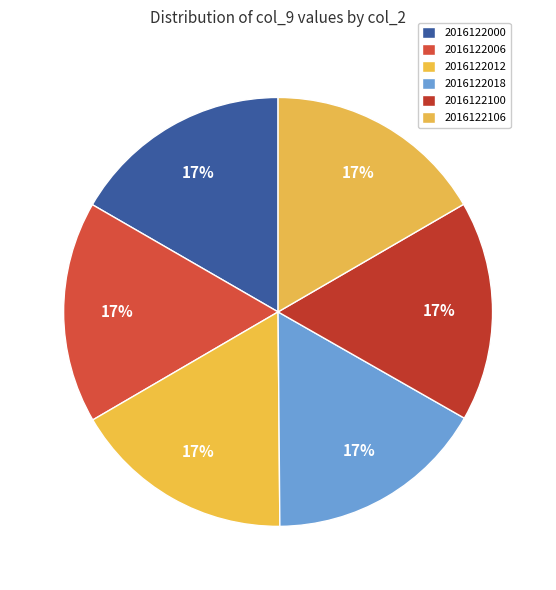

Which slice is the largest?

2016122006